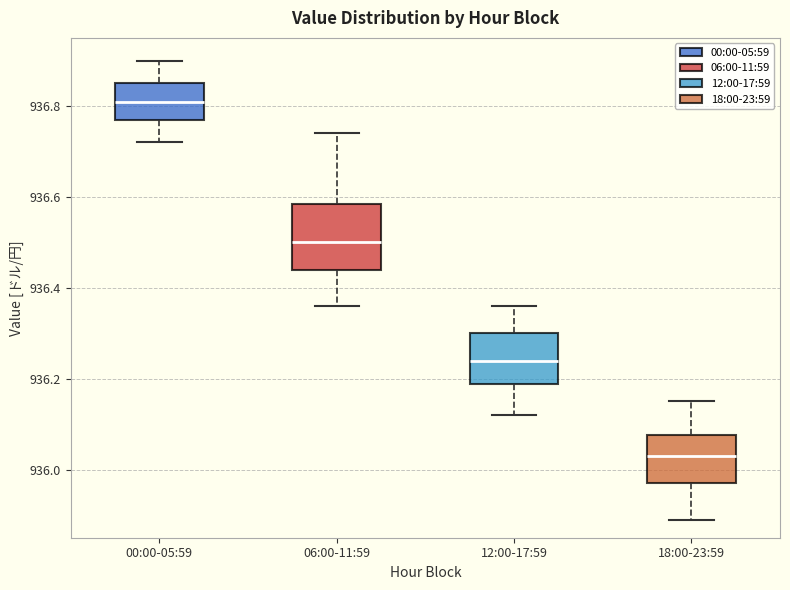

Where is the upper edge of the box for 06:00-11:59 on the y-axis? The values are not printed on the chart, so give them approximately, as read against the axis.

936.58